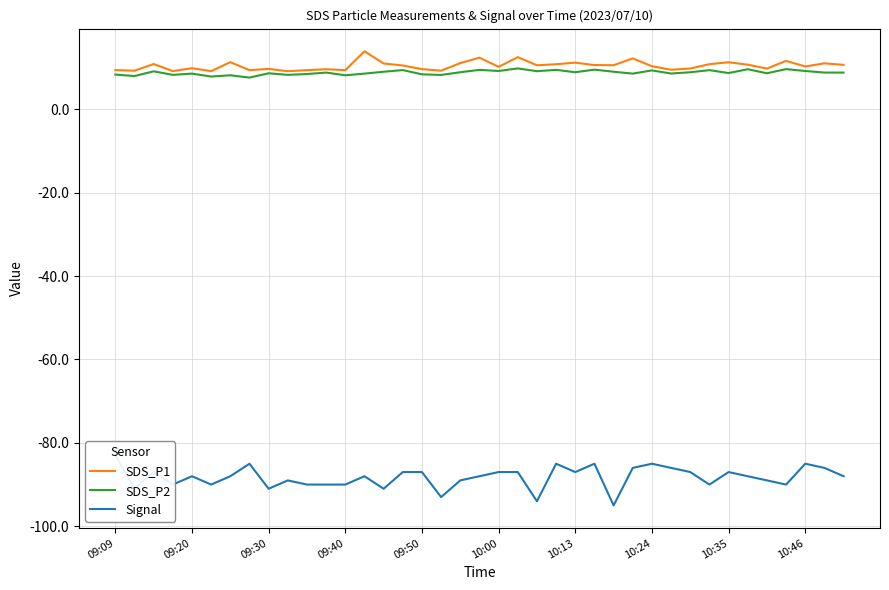

True or false: SDS_P2 has a value of 9.2 at 10:00.

True